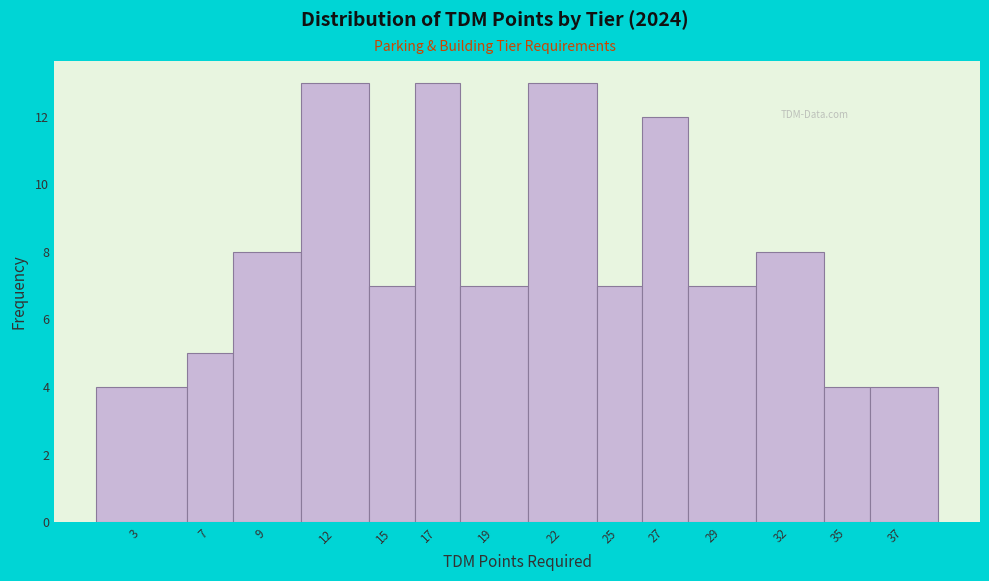

Reading left to right, list all the values displayed in this chart.

4	5	8	13	7	13	7	13	7	12	7	8	4	4